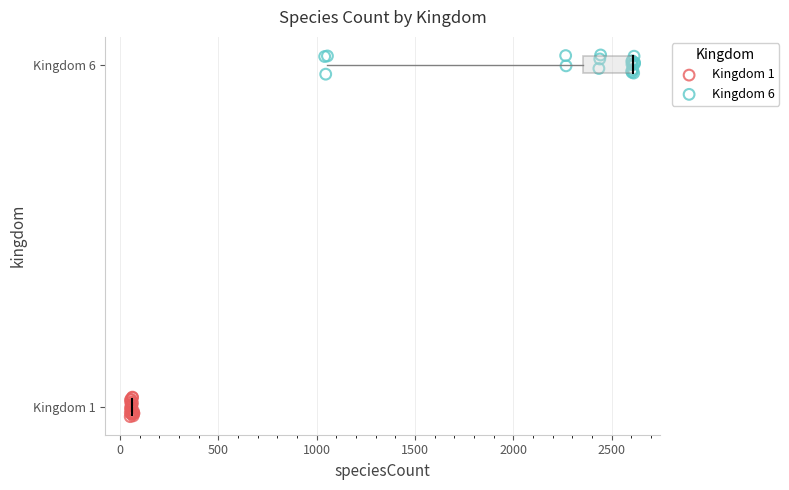

What are all the series names shown in the legend?

Kingdom 1, Kingdom 6